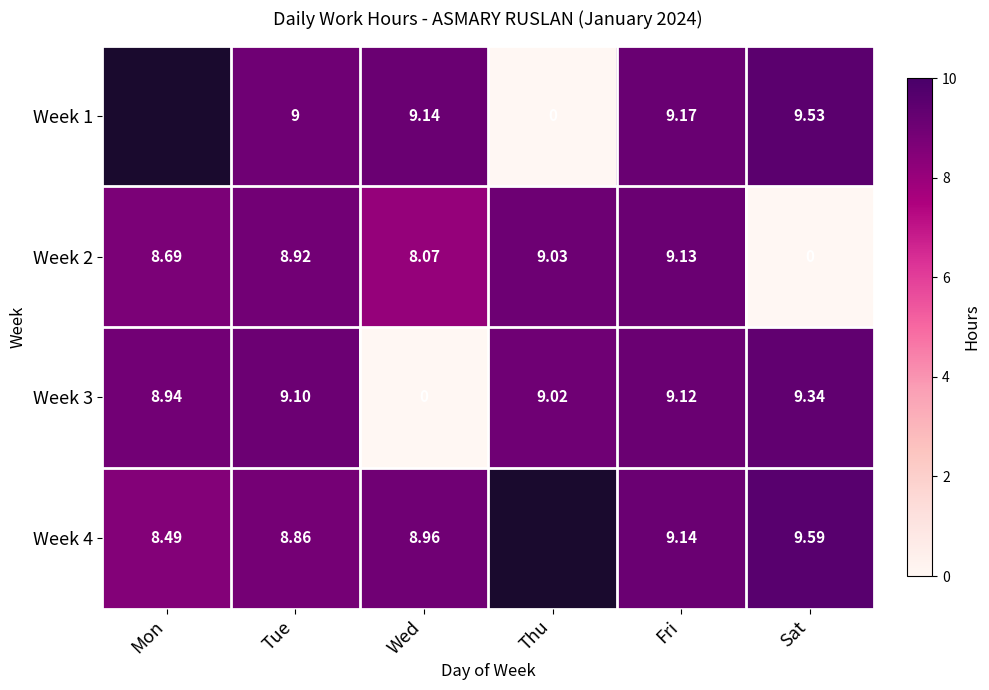

At which label does Week 3 first exceed 9?

Tue